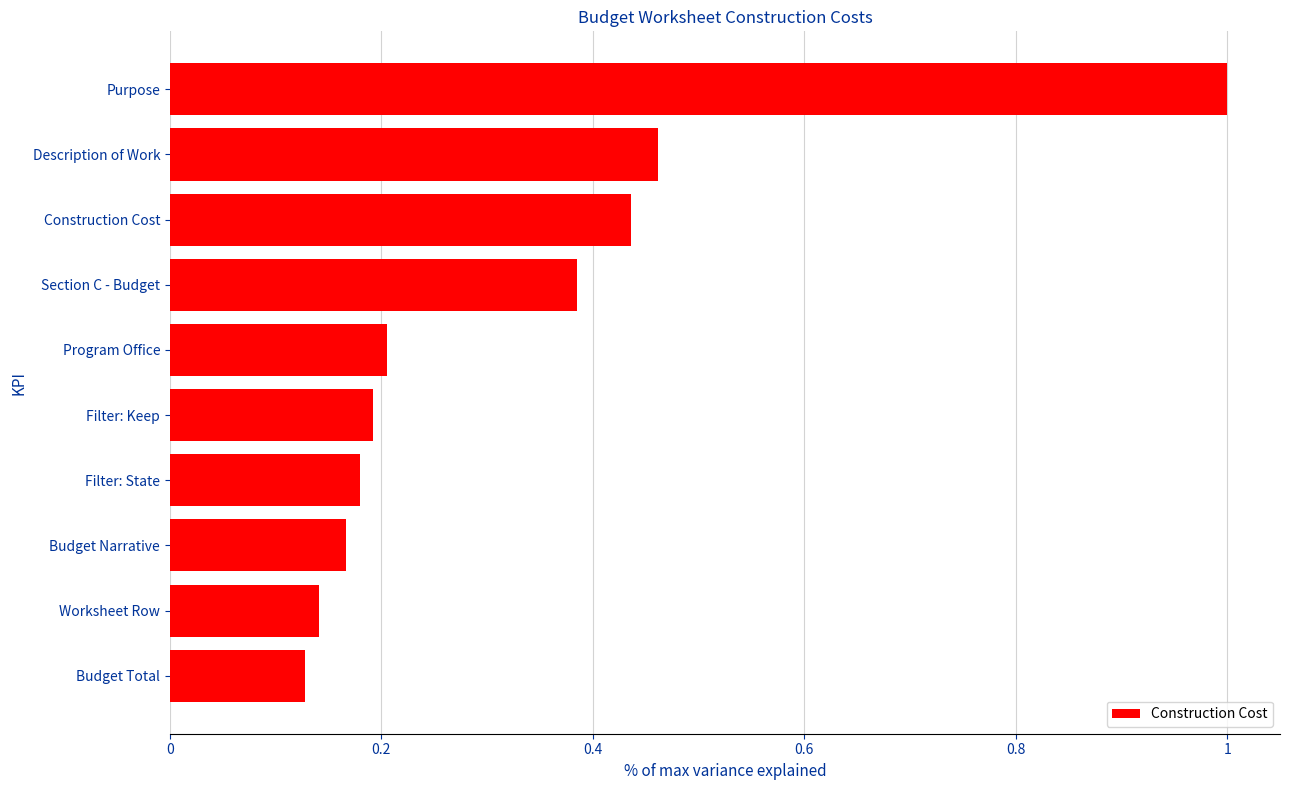

What is the greatest value displayed?

1.0